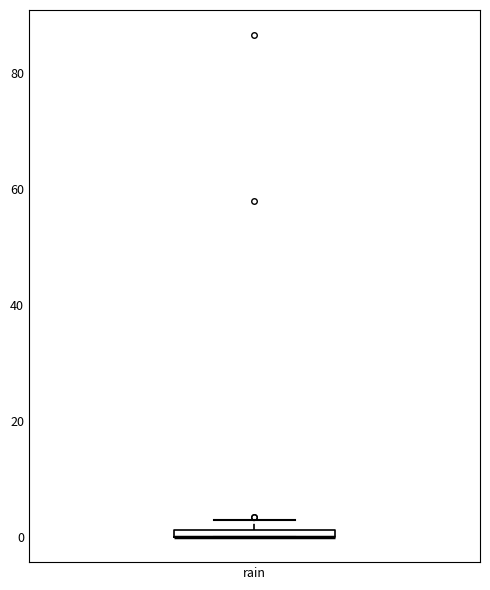

Where is the lower edge of the box for rain on the y-axis? The values are not printed on the chart, so give them approximately, as read against the axis.

0